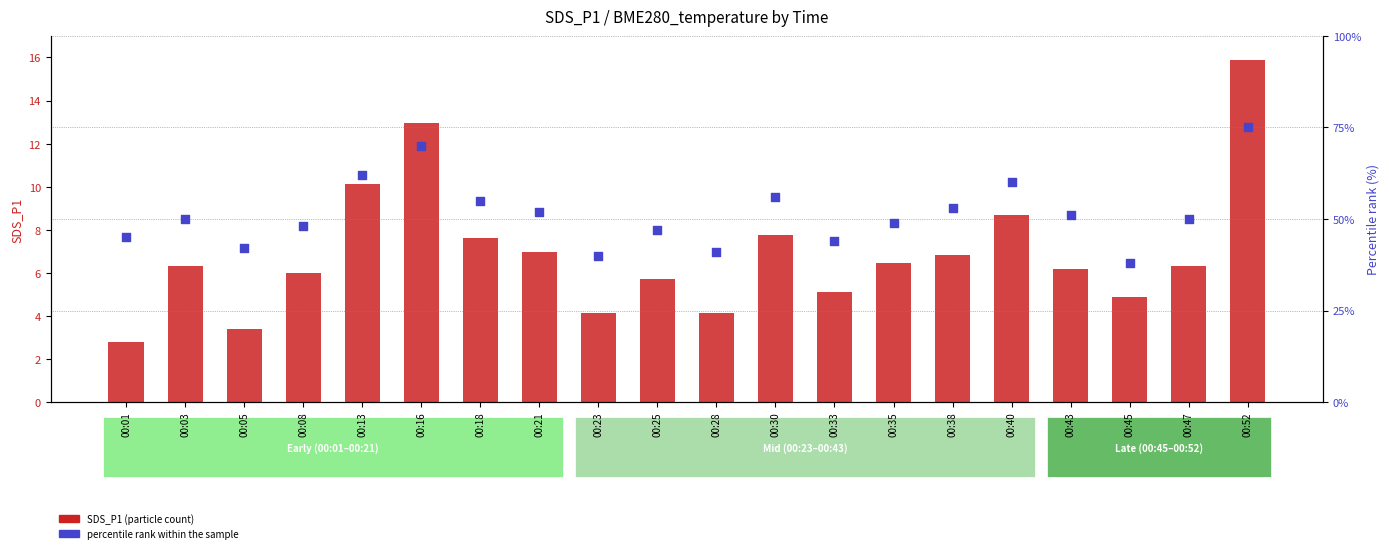

At how many categories does at least one series exceed 54?

6